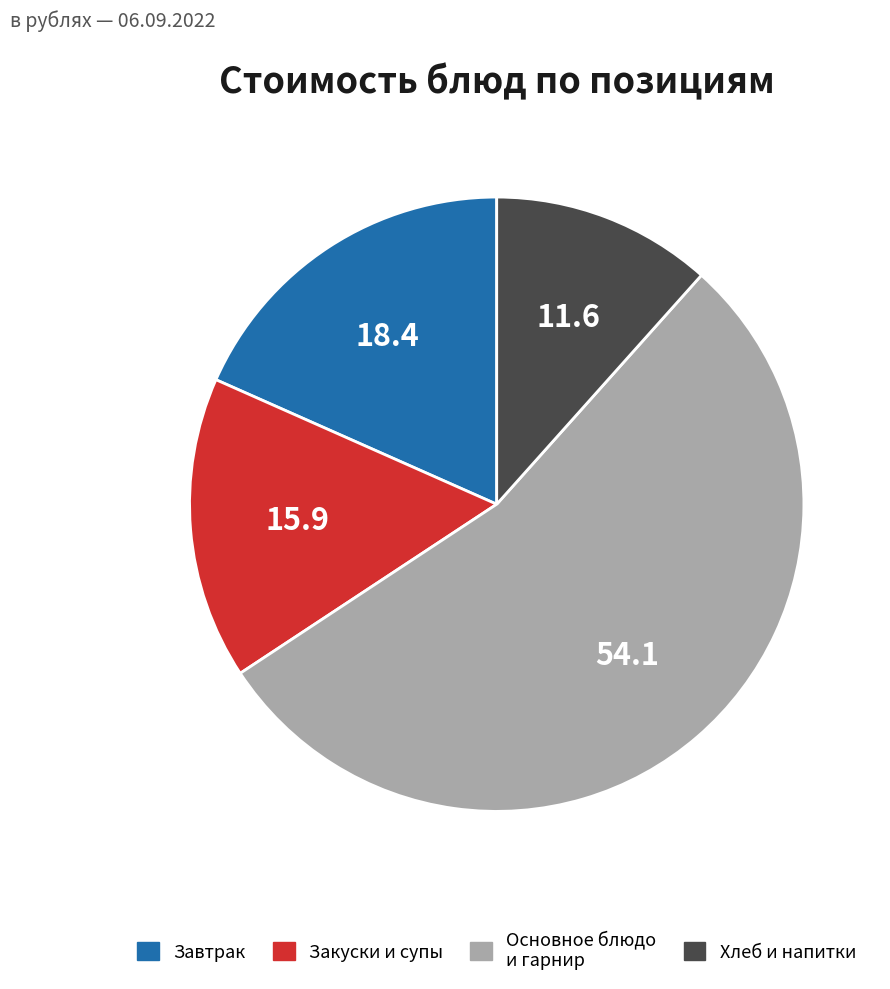

Is there a majority slice in this chart?

Yes